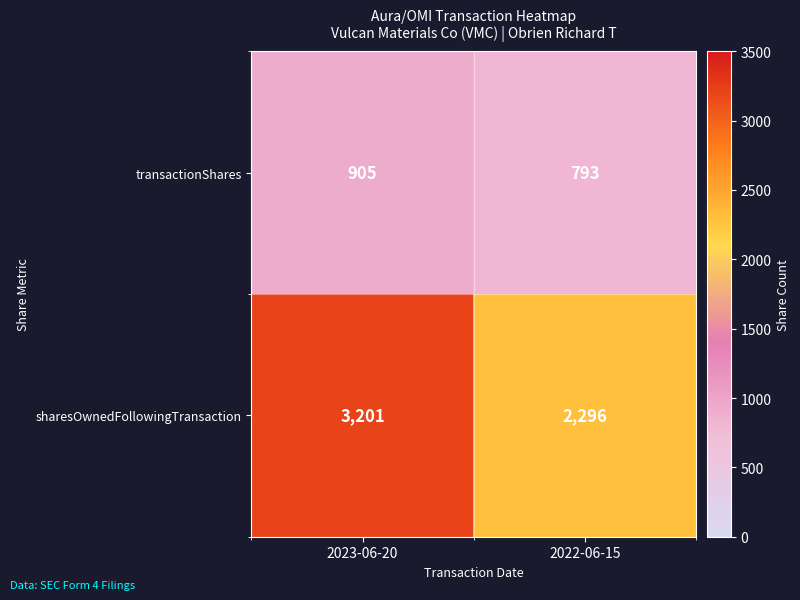

Which category has the highest value in the transactionShares series?

2023-06-20